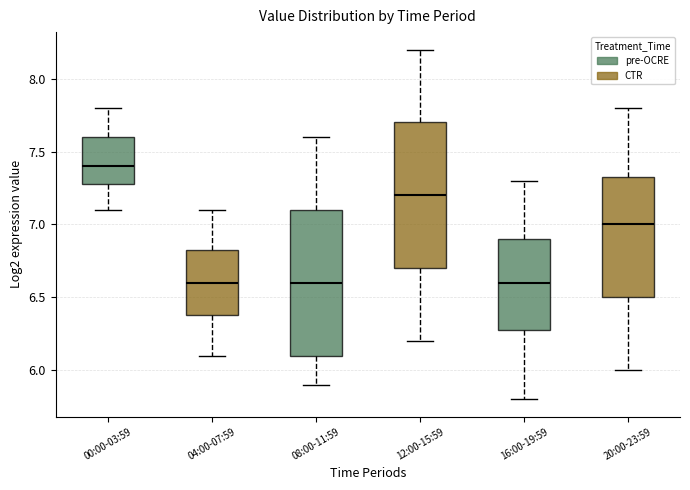

Reading left to right, read every box against the y-axis: the position of its median line, the range the box covers, and the ends of its whiskers. The values are not printed on the chart, so give them approximately, as read against the axis.

00:00-03:59: median 7.40, box 7.30 to 7.60, whiskers 7.10 to 7.80
04:00-07:59: median 6.60, box 6.40 to 6.85, whiskers 6.10 to 7.10
08:00-11:59: median 6.60, box 6.10 to 7.10, whiskers 5.90 to 7.60
12:00-15:59: median 7.20, box 6.70 to 7.70, whiskers 6.20 to 8.20
16:00-19:59: median 6.60, box 6.30 to 6.90, whiskers 5.80 to 7.30
20:00-23:59: median 7.00, box 6.50 to 7.35, whiskers 6.00 to 7.80